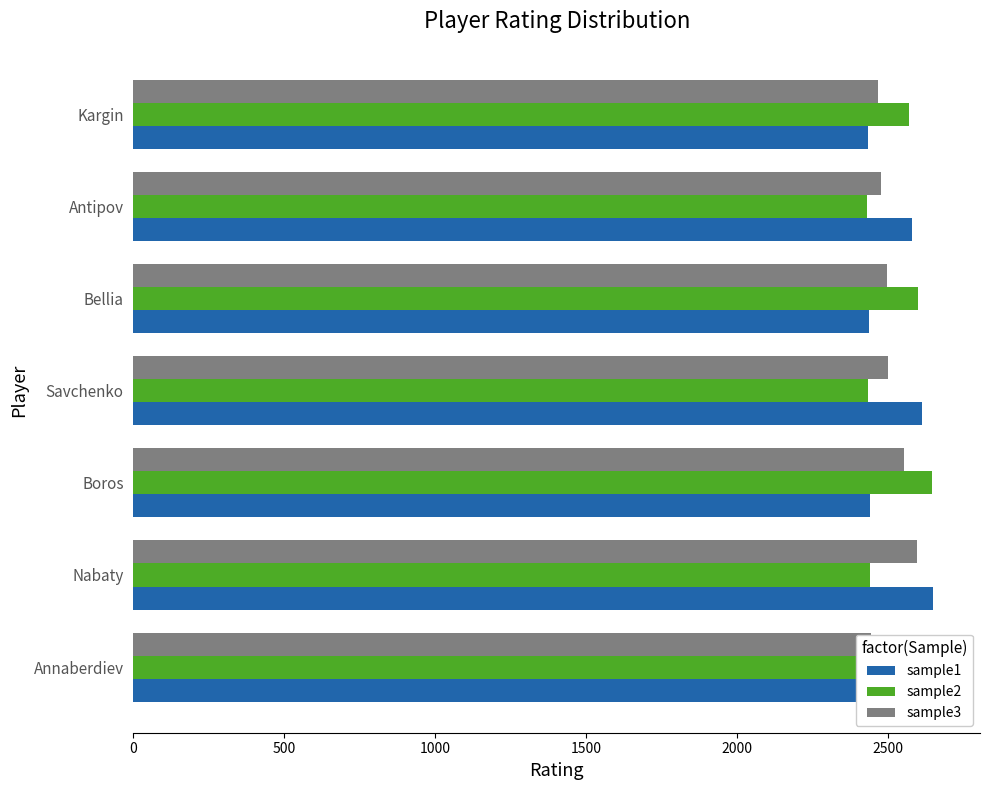

Rank the series by their maximum value, from lowest to highest.

sample3, sample1, sample2